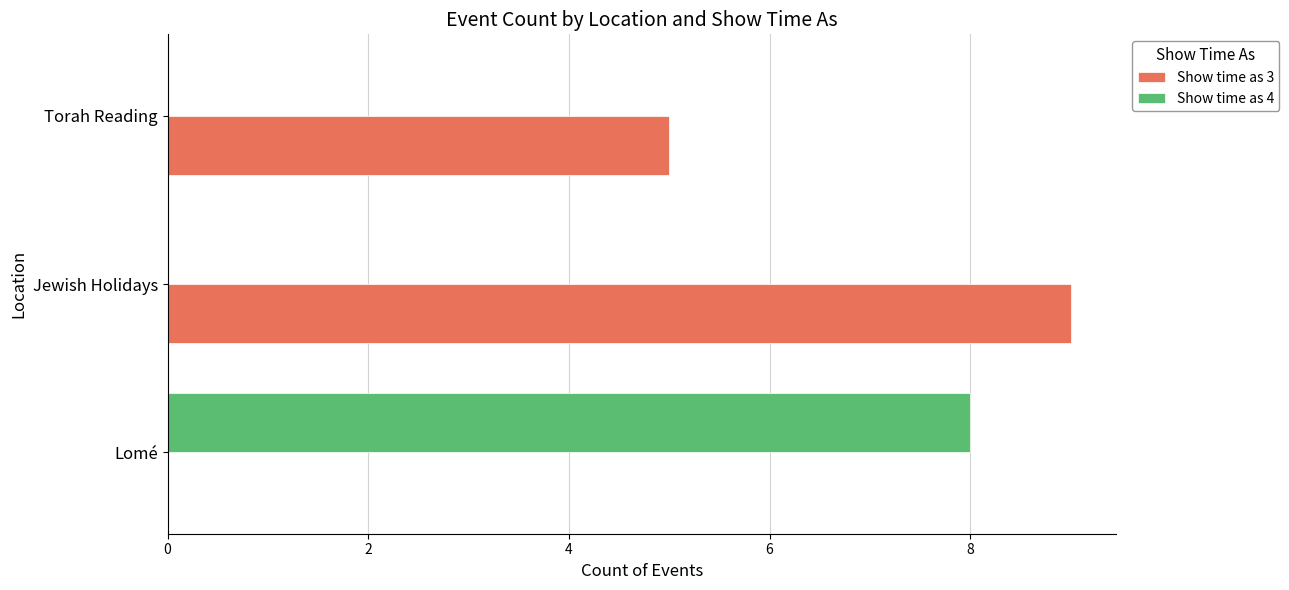

At which label does Show time as 4 reach its peak?

Lomé